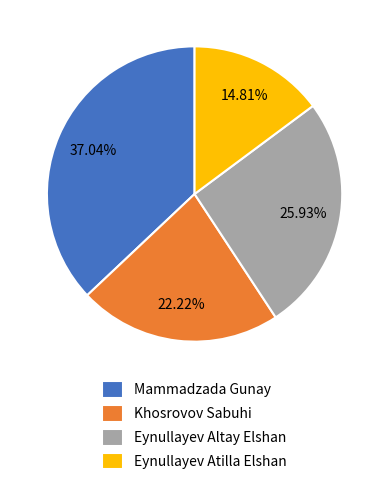

To the nearest percent, what is the difference between the largest and smallest slice percentages?

22%